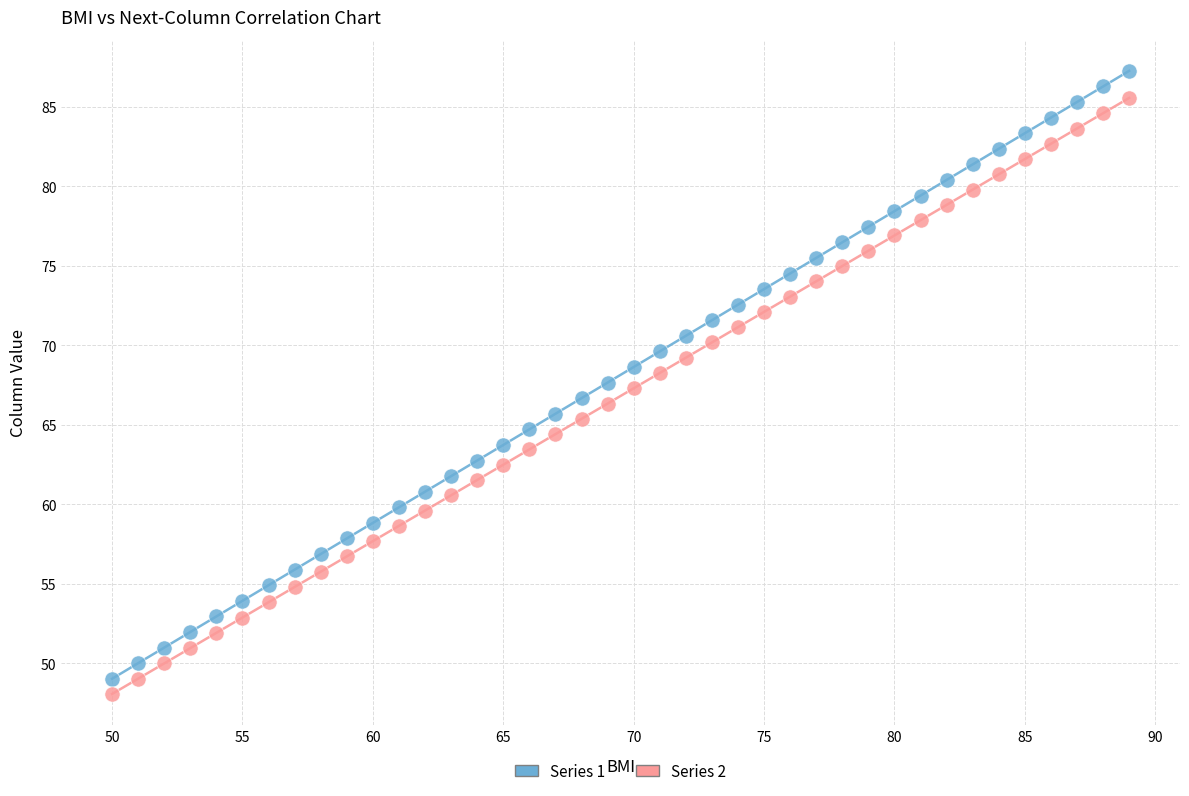

Across all data points, what is the range of Y values (max minus min)?

39.2